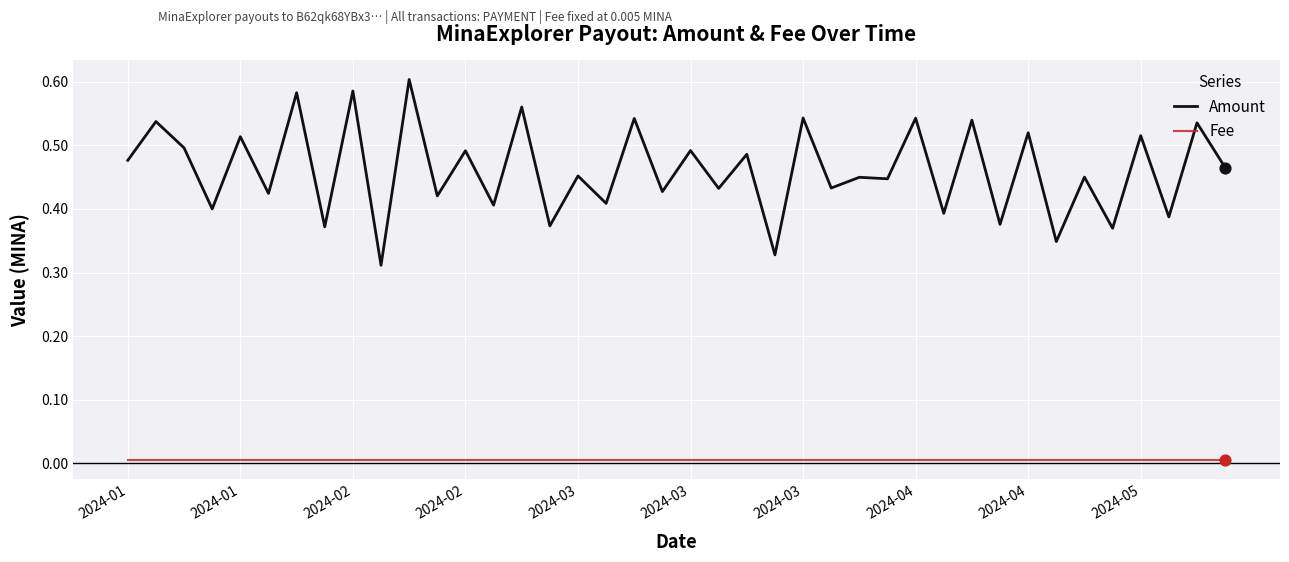

Which series has the largest total across all categories?

Amount